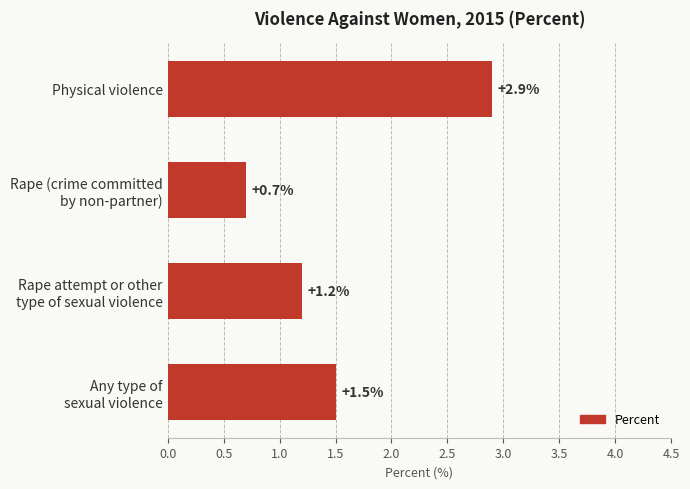

What is the greatest value displayed?

2.9